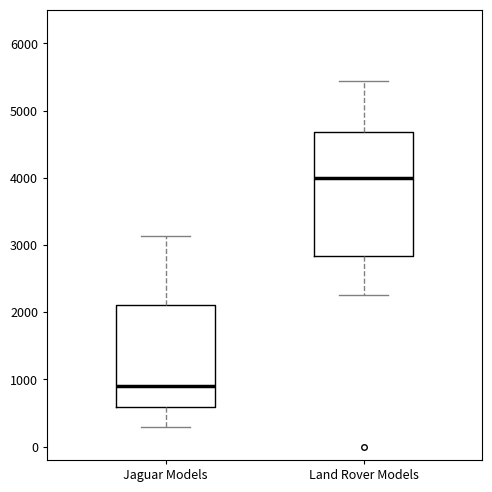

Where does the upper whisker of the box for Jaguar Models end on the y-axis? The values are not printed on the chart, so give them approximately, as read against the axis.

3100